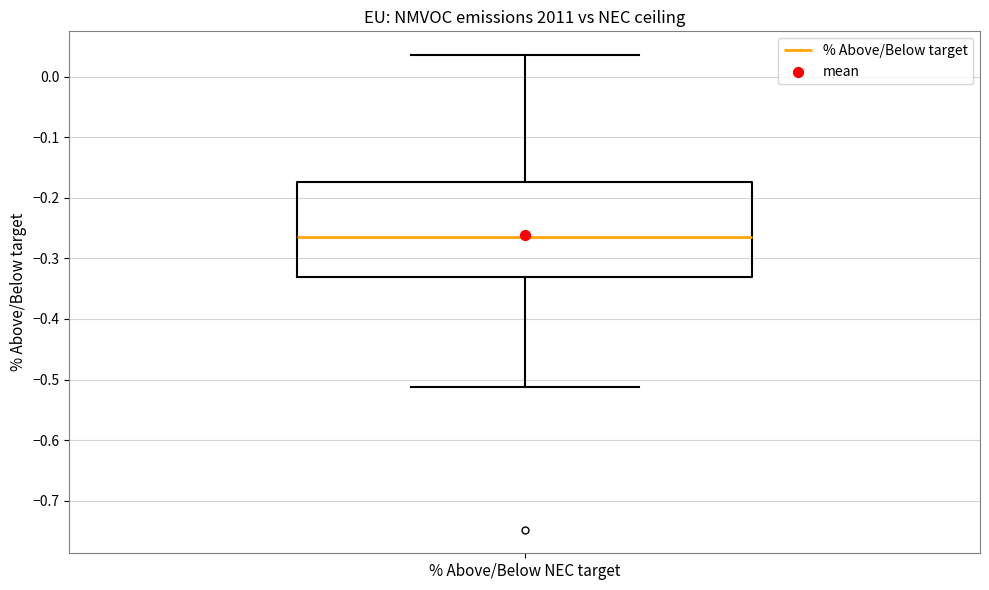

Where does the lower whisker of the box for % Above/Below NEC target end on the y-axis? The values are not printed on the chart, so give them approximately, as read against the axis.

-0.51